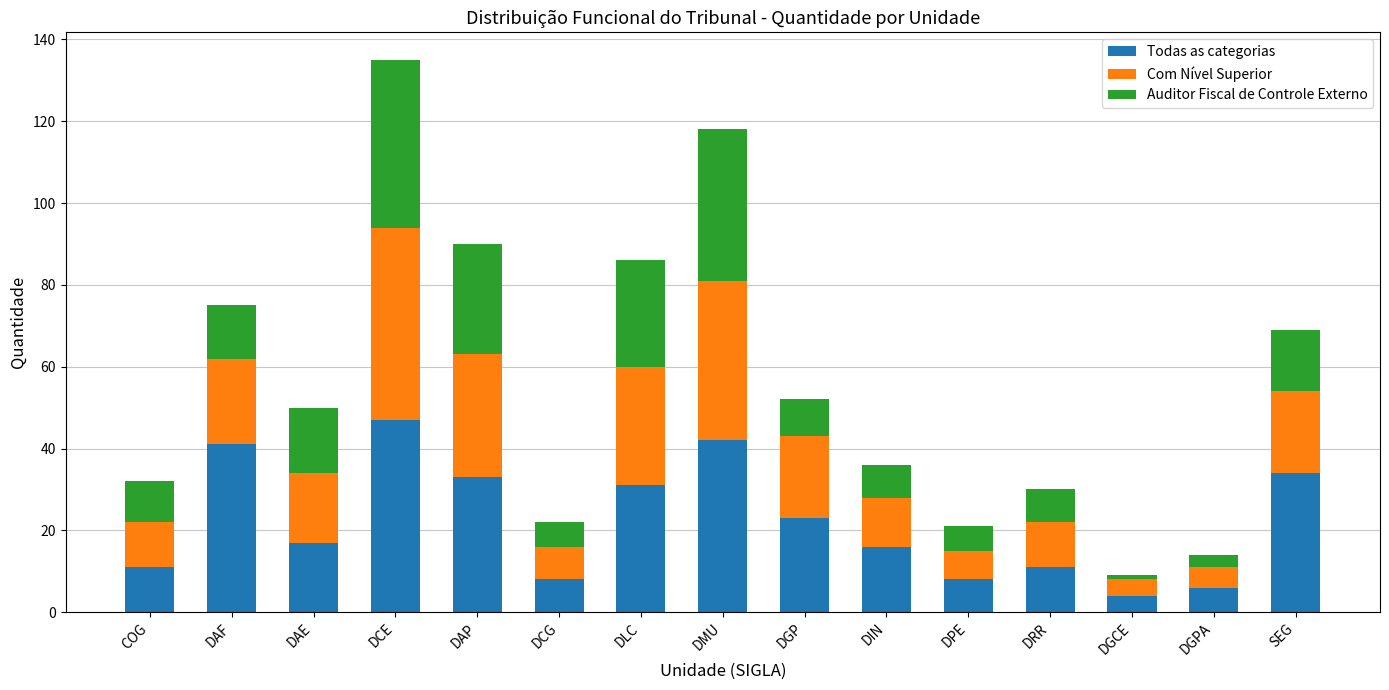

Count the number of data series in this chart.

3